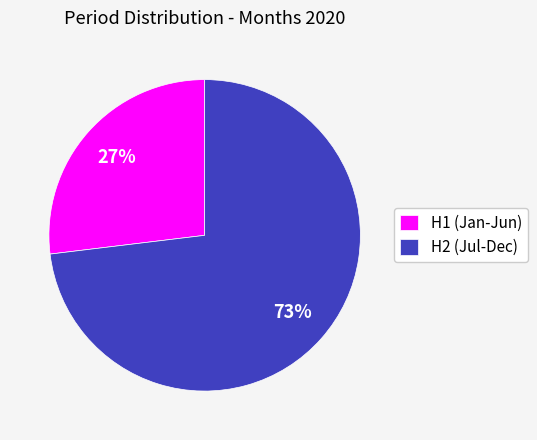

What percentage is the H2 (Jul-Dec) slice, to the nearest percent?

73%